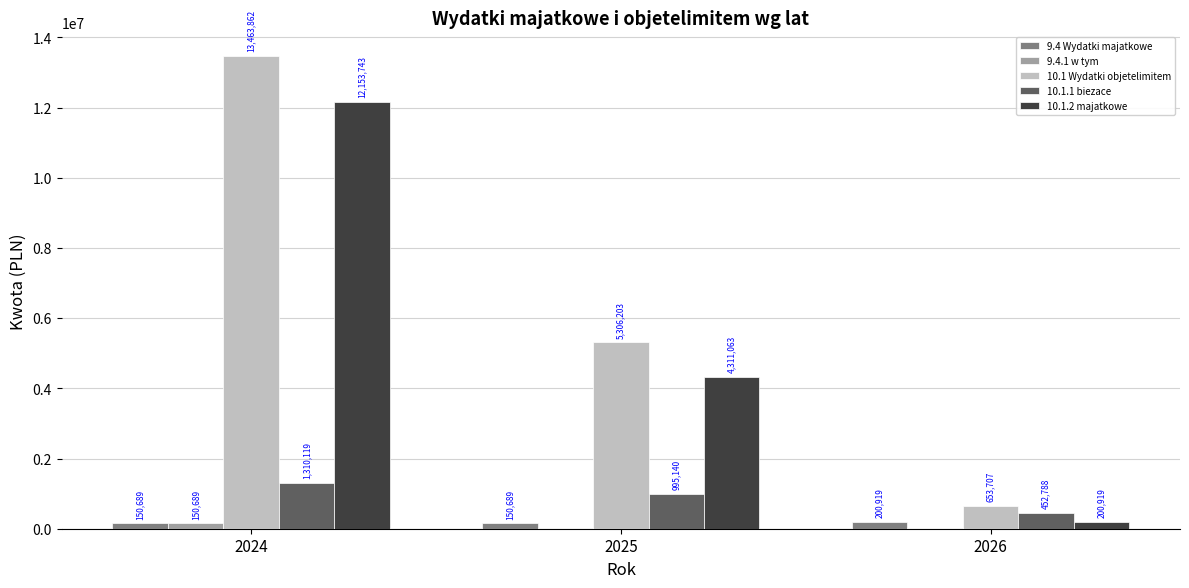

How many data points in 10.1.2 majatkowe are above 4311063?

2